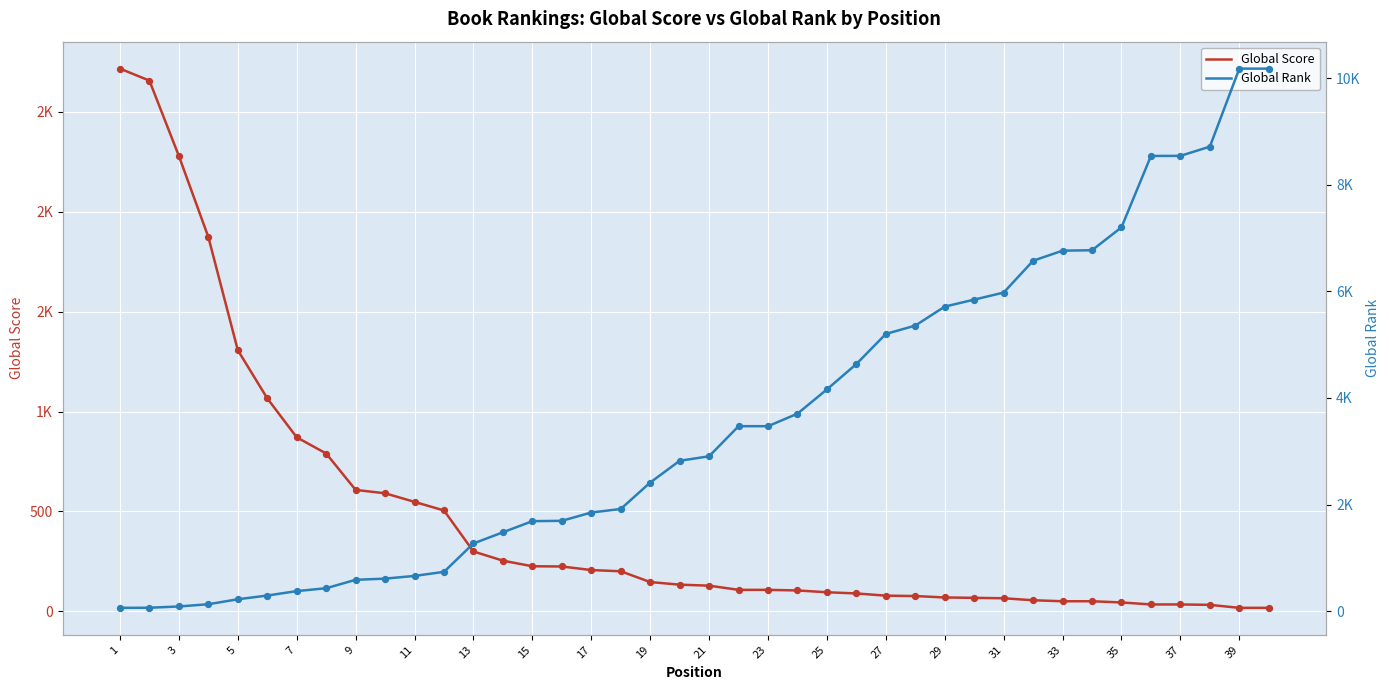

At how many categories does at least one series exceed 7615?

5